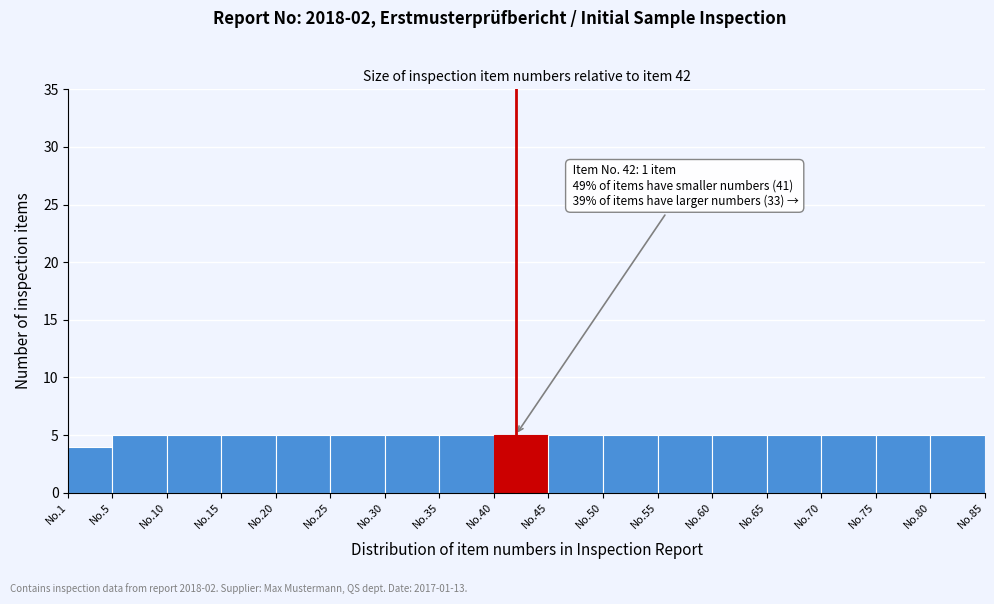

Reading right to left, transcribe all the data shown in this chart.

5	5	5	5	5	5	5	5	5	5	5	5	5	5	5	5	4